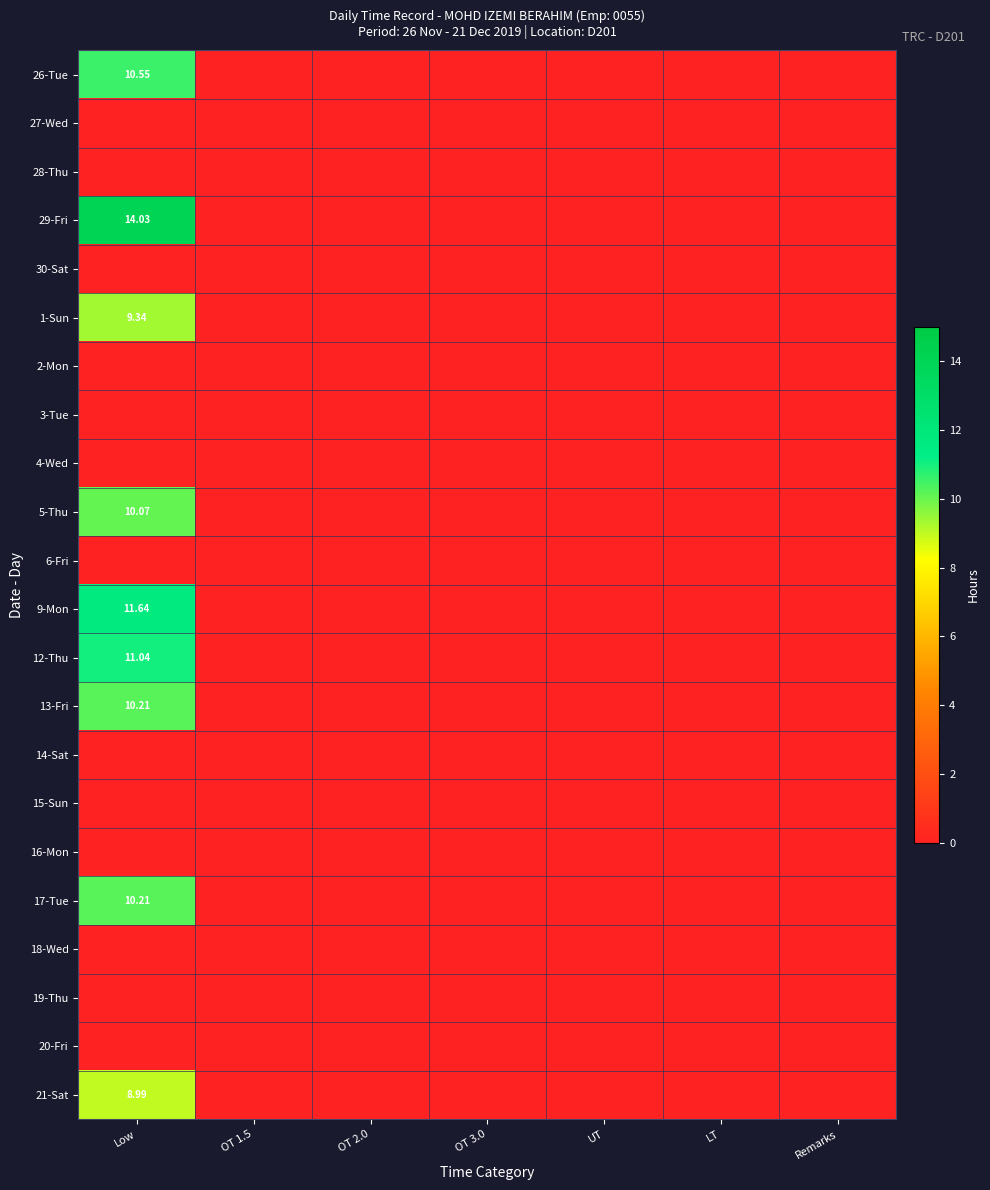

Which series has the largest total across all categories?

29-Fri